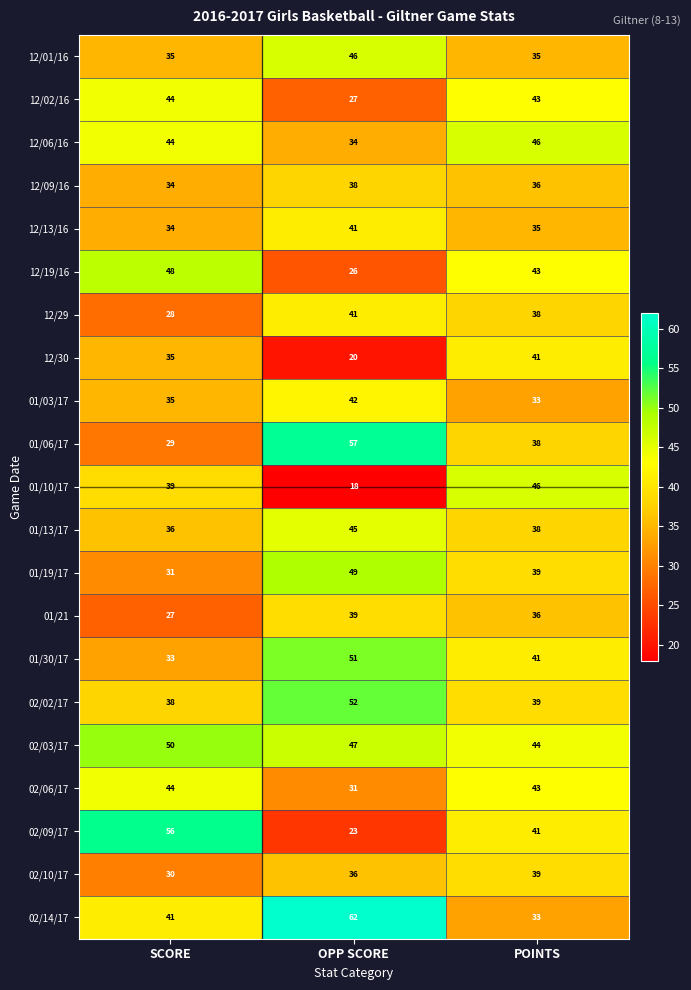

Which category has the lowest value across all series?

OPP SCORE